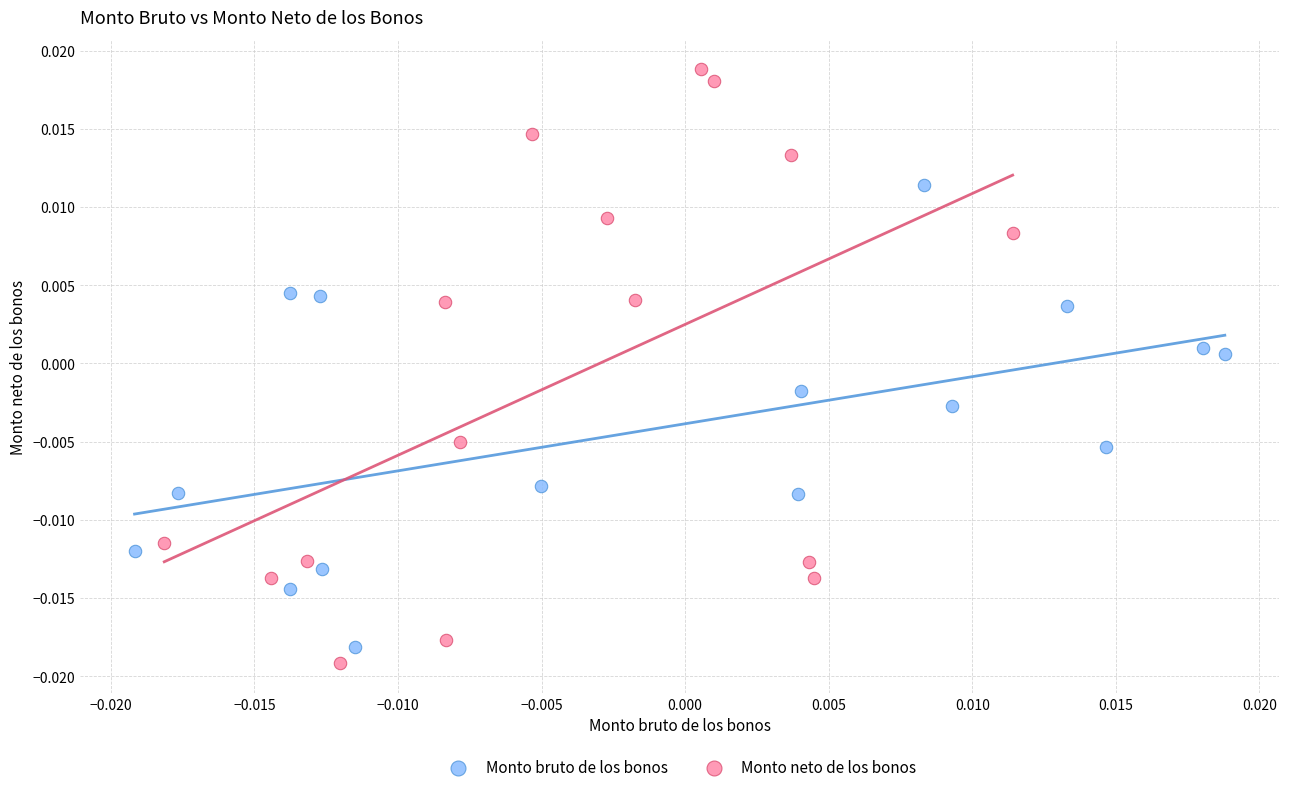

Which series reaches the minimum Y coordinate?

Monto neto de los bonos